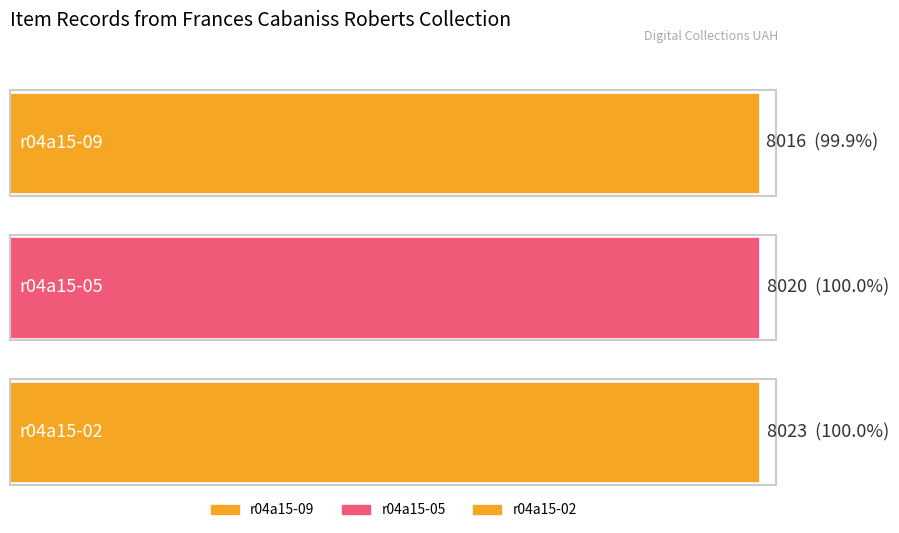

What is the sum of all values?

24059